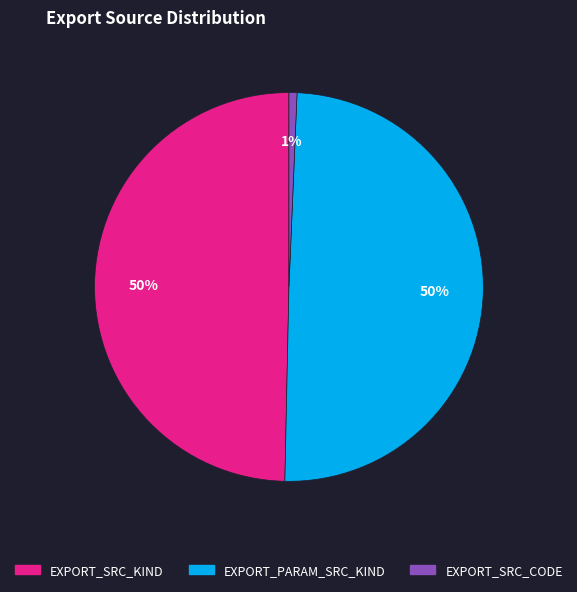

Does EXPORT_SRC_CODE represent more than half of the total?

No